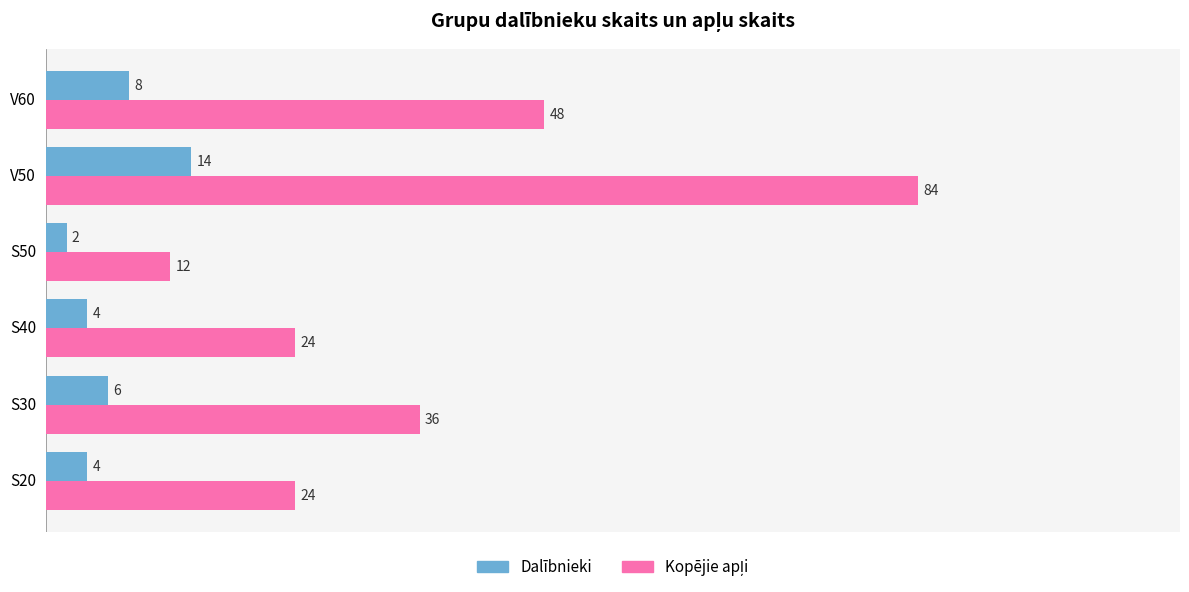

The Dalībnieki series shows 4 at S20. True or false?

True